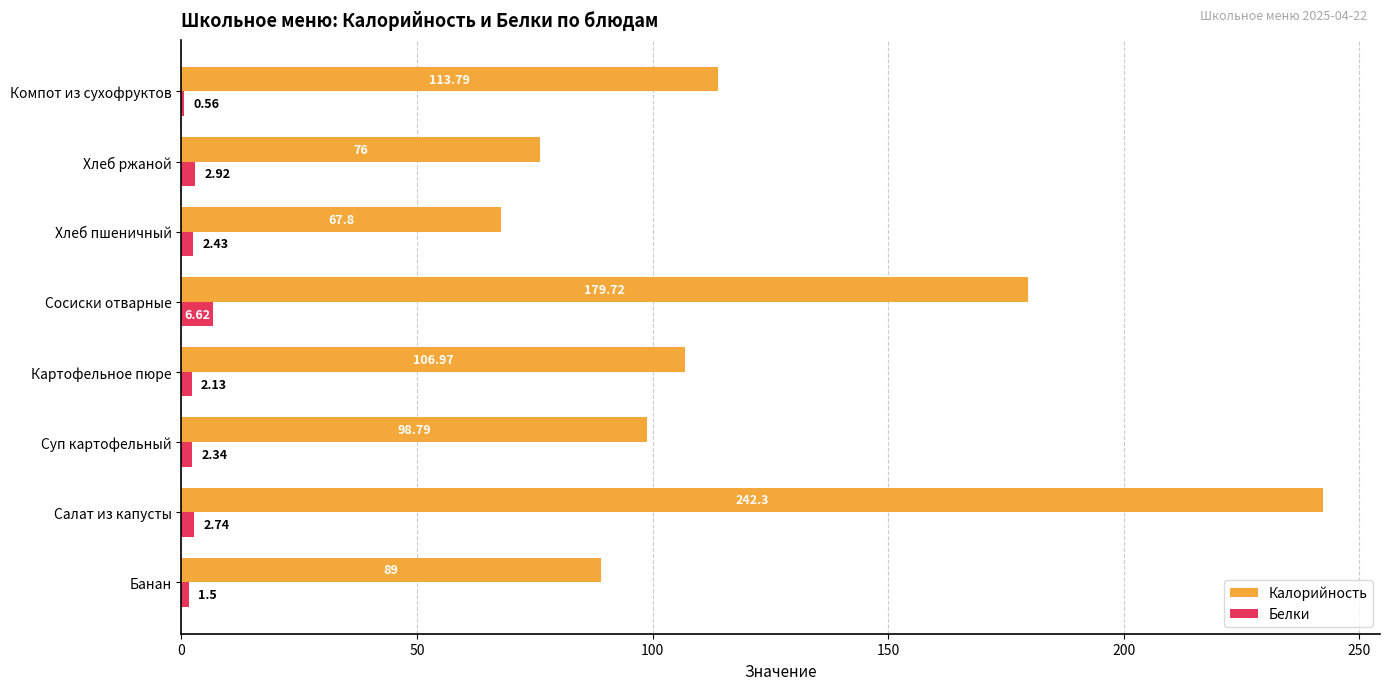

Which series changed the most between Салат из капусты and Хлеб пшеничный?

Калорийность